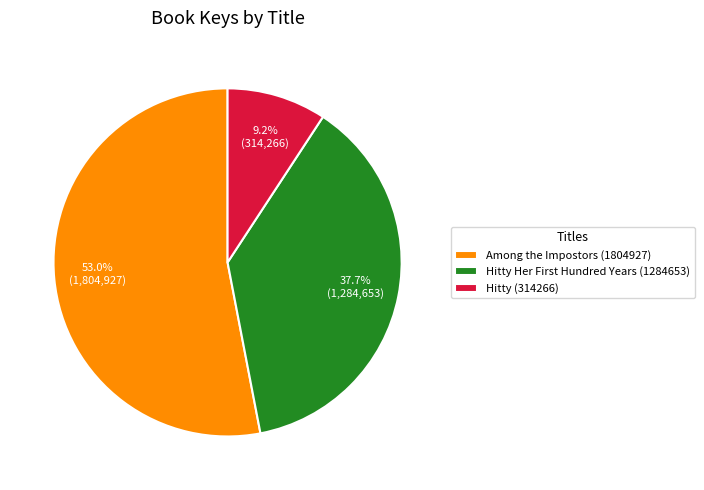

What is the largest slice in the pie chart?

Among the Impostors (1804927)